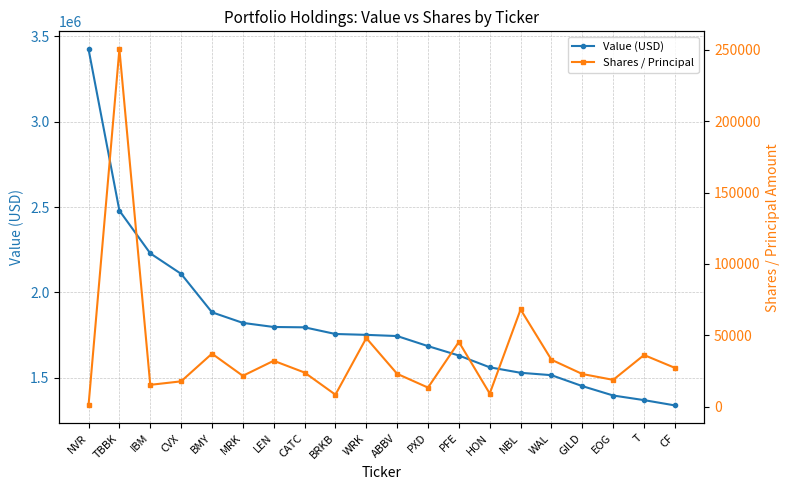

What is the sum of all Value (USD) values?

36278000